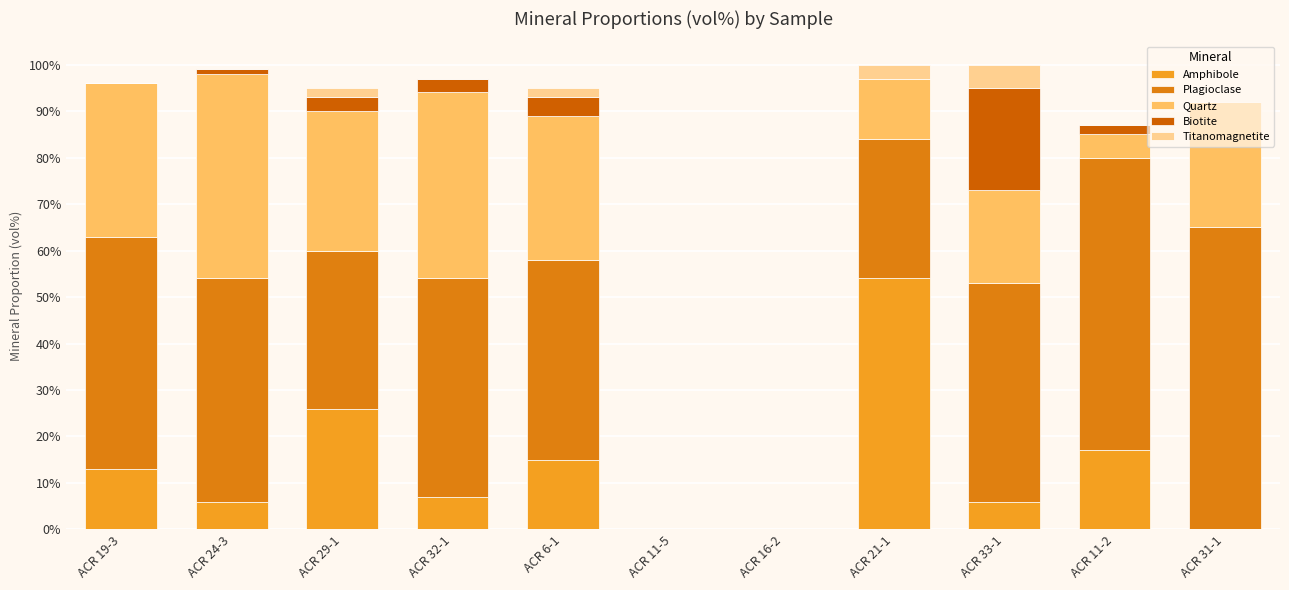

Where does the Amphibole series first go above 7?

ACR 19-3